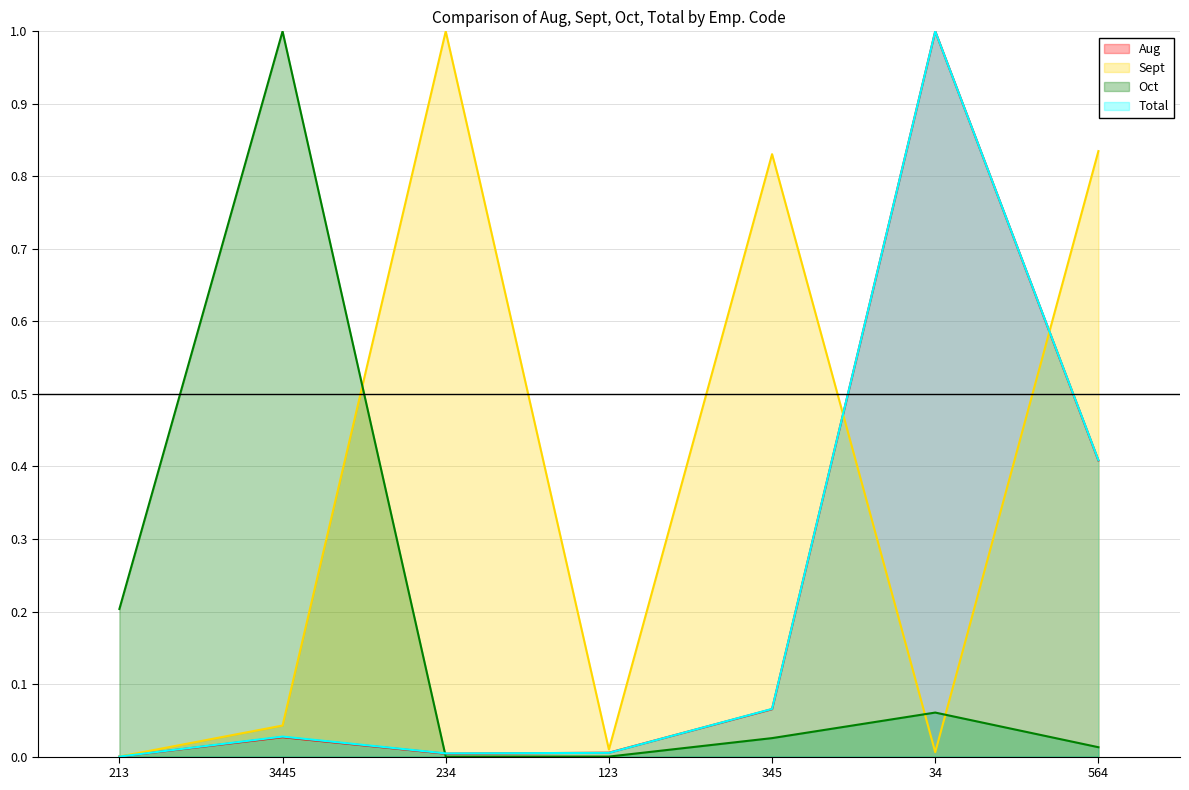

What is the label of the 1st point from the left?

213